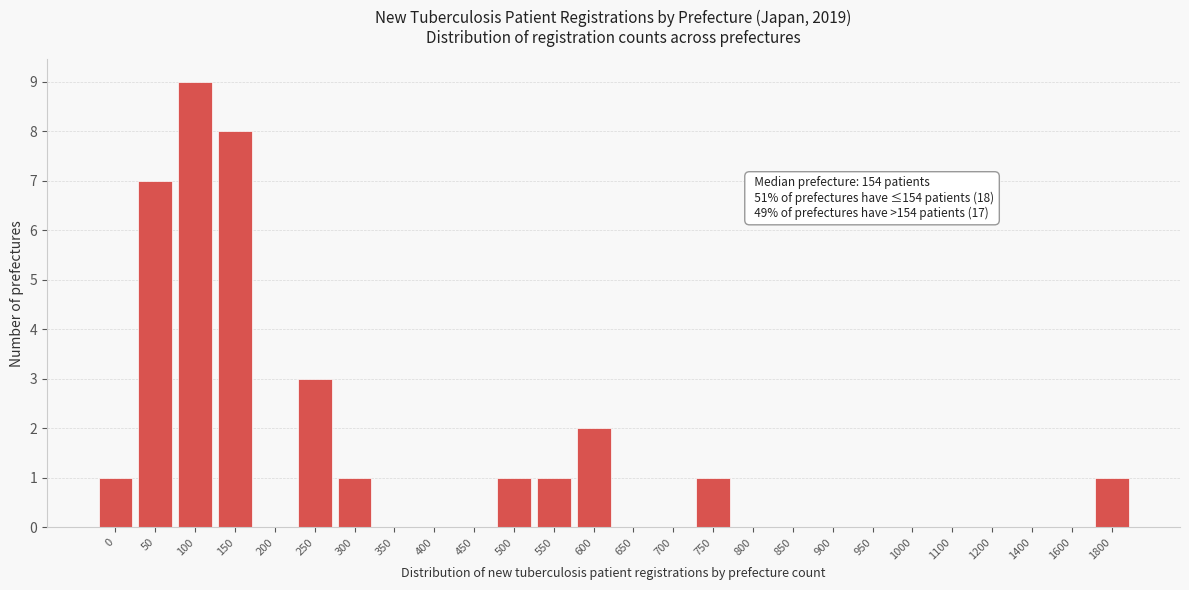

Reading right to left, extract all data points from this chart.

1800=1	1600=0	1400=0	1200=0	1100=0	1000=0	950=0	900=0	850=0	800=0	750=1	700=0	650=0	600=2	550=1	500=1	450=0	400=0	350=0	300=1	250=3	200=0	150=8	100=9	50=7	0=1